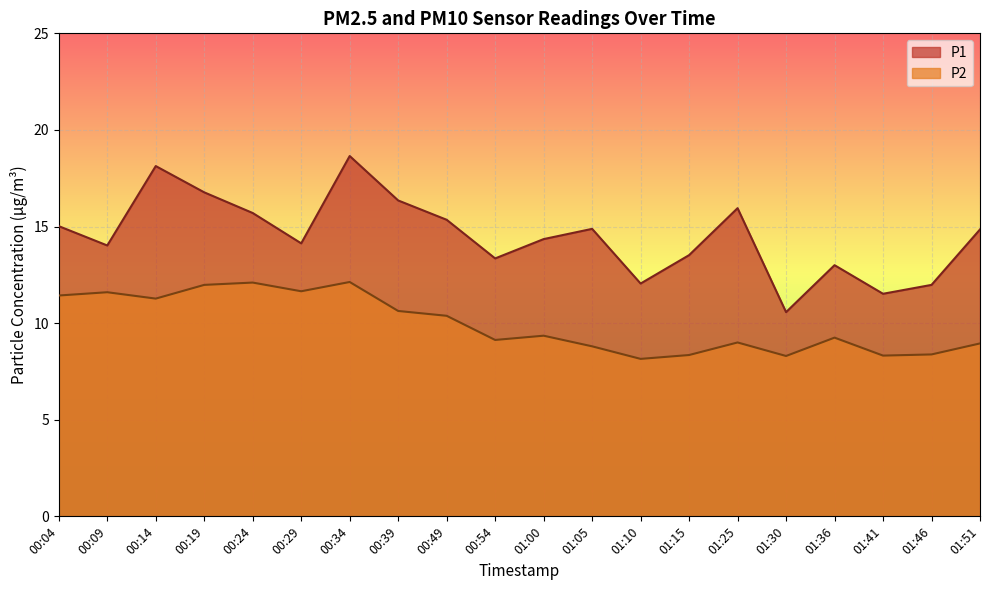

At how many categories does at least one series exceed 17?

2